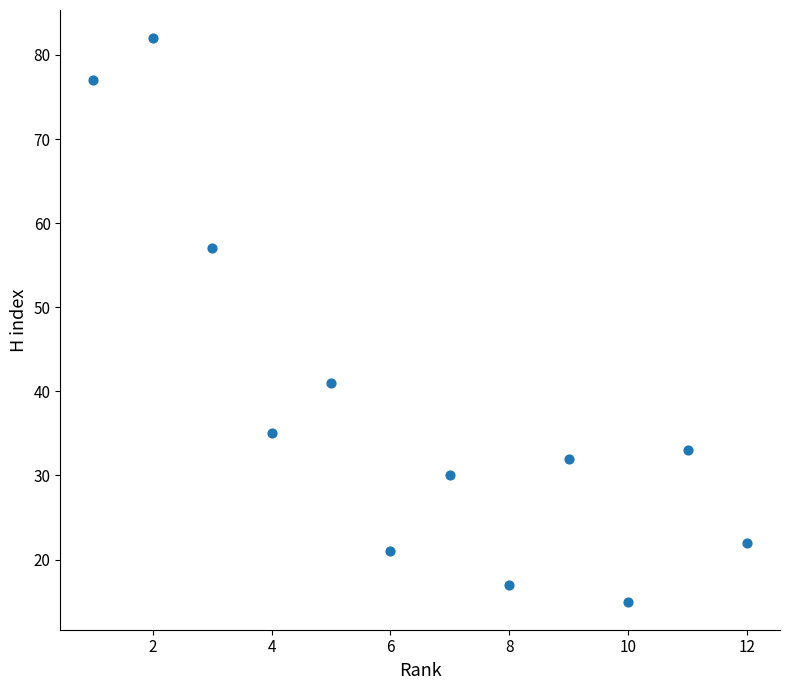

What Y value in the scatter plot is closest to 48?

41